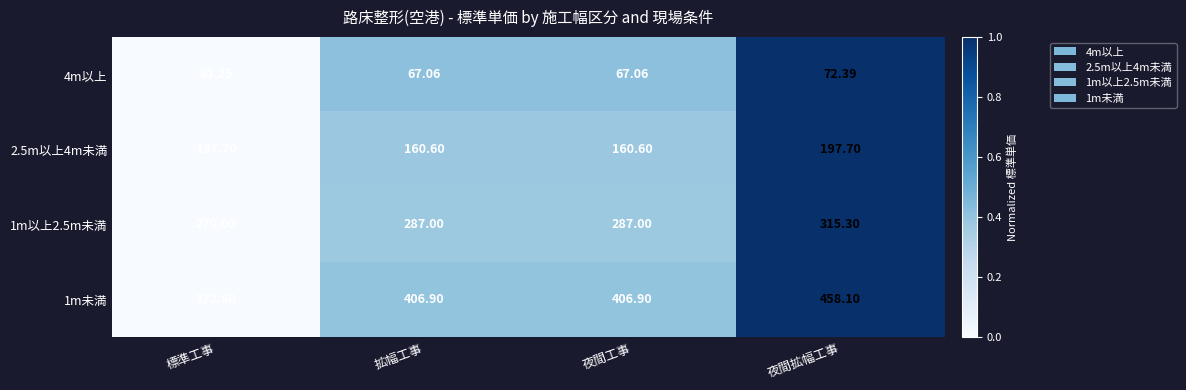

List the series in order of their peak value, lowest first.

4m以上, 2.5m以上4m未満, 1m以上2.5m未満, 1m未満